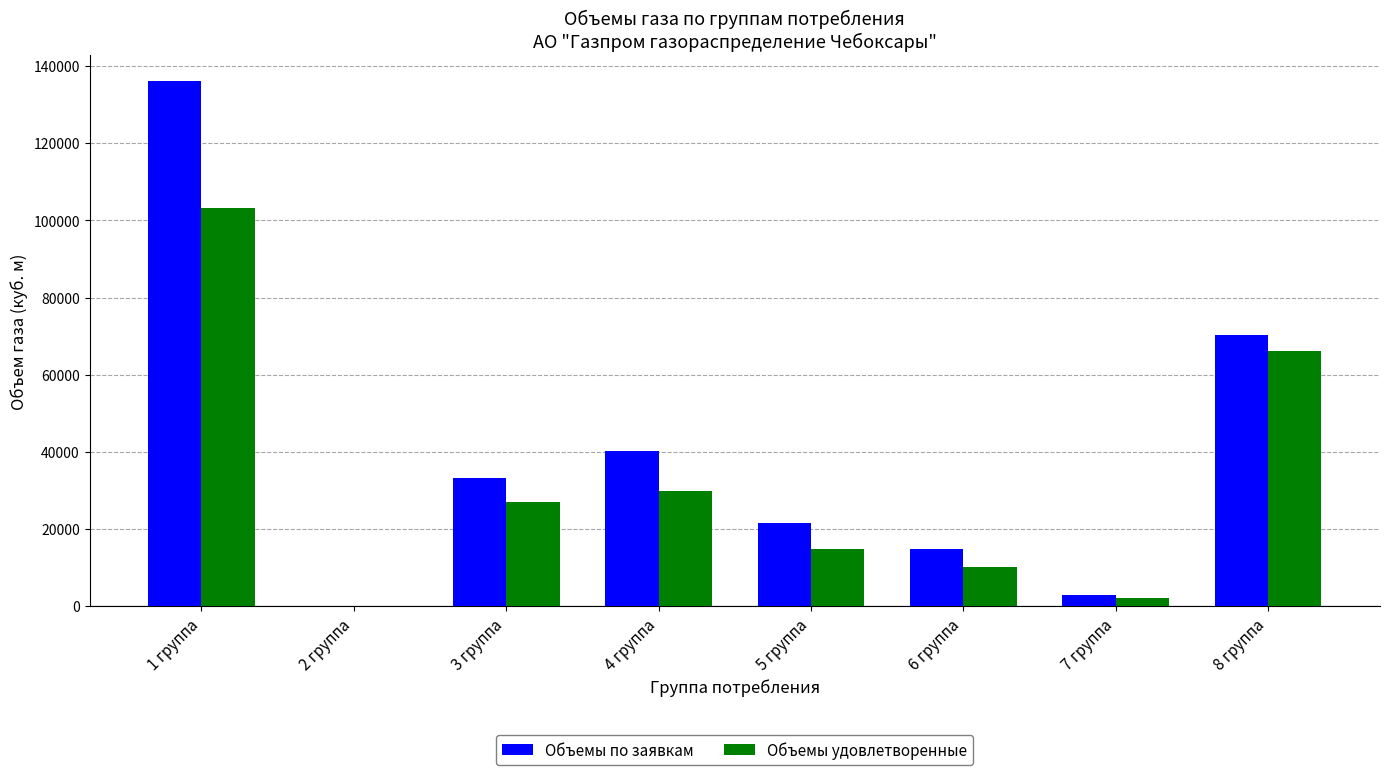

Read the Объемы удовлетворенные value at 5 группа.

14785.0